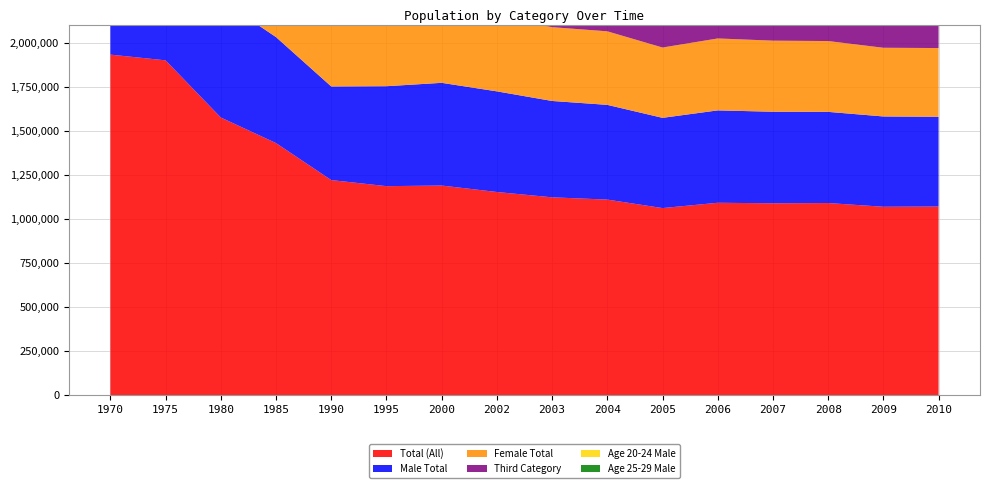

Reading left to right, list all the values displayed in this chart.

Total (All): 1933959	1901433	1576879	1431539	1221563	1187052	1190526	1153839	1123597	1110711	1062524	1092665	1089812	1091148	1070030	1071300
Male Total: 878829	862351	667675	601969	531628	567519	583200	571486	547158	537904	512406	524573	519761	517718	512738	509732
Female Total: 753721	767667	642573	562920	459567	428393	434963	421042	419099	417647	399307	408530	403656	402151	390072	390212
Third Category: 301409	271415	266631	266650	230368	191140	172363	161311	157340	155160	150811	159562	166395	171279	167220	171356
Age 20-24 Male: 400628	356732	225457	181779	140171	140748	118064	110044	98958	93763	87276	89323	86291	84619	79224	74635
Age 25-29 Male: 380658	417948	336833	307508	271152	271120	268923	245487	225181	209839	192672	190805	184129	179821	176222	174264